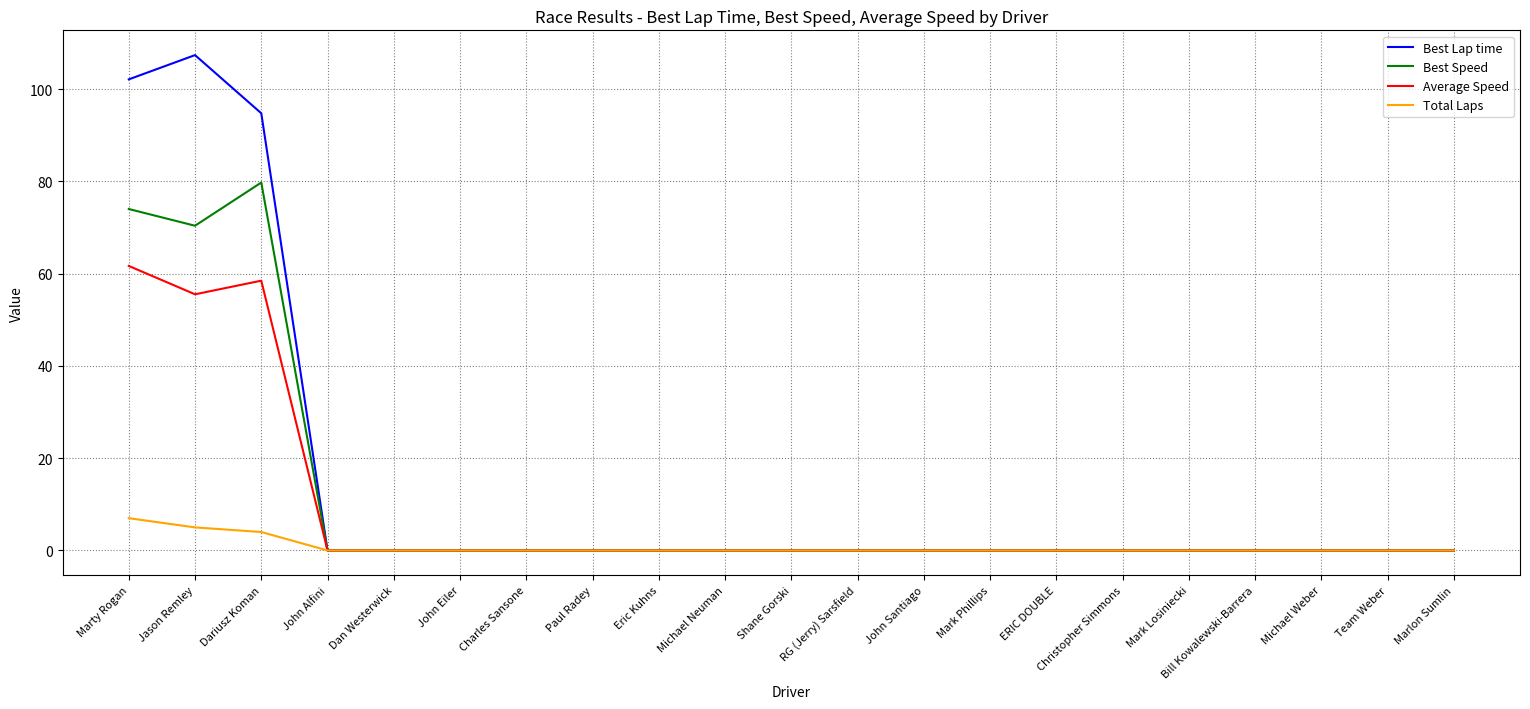

What is the sum of all Best Speed values?

224.2